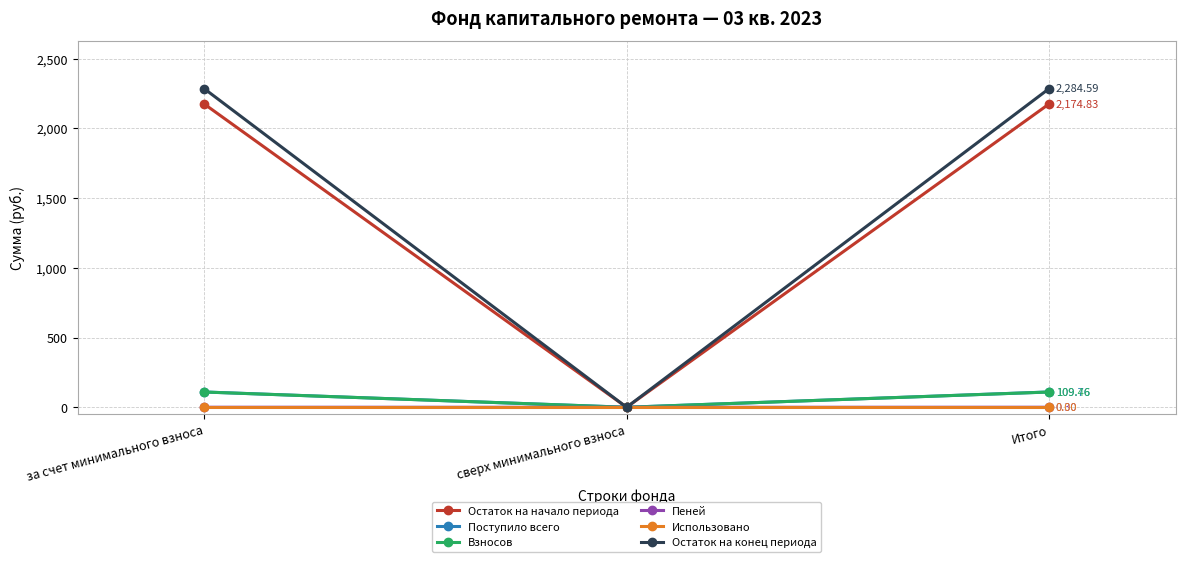

Is the value of Остаток на конец периода at за счет минимального взноса greater than the value of Поступило всего at за счет минимального взноса?

Yes